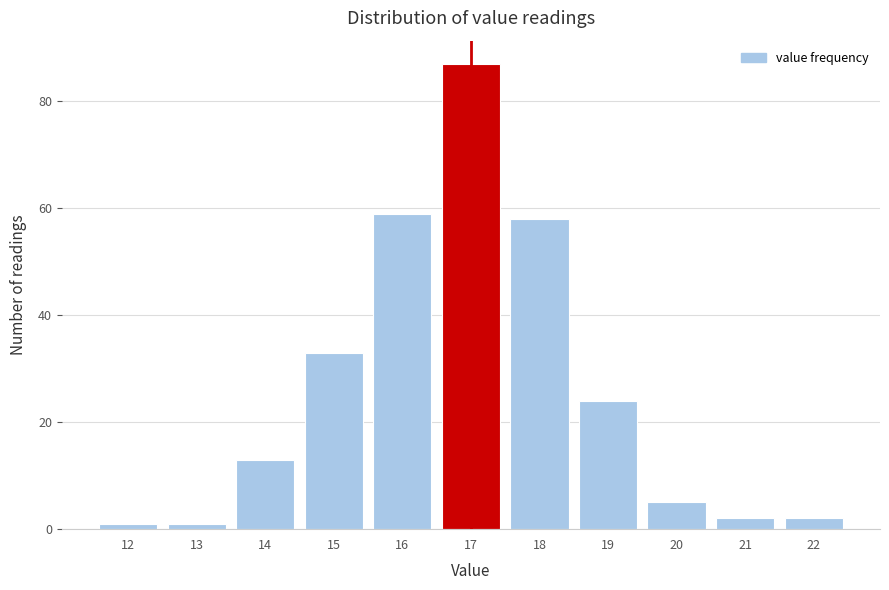

Reading left to right, list every bar in this chart as the range it spans on the x-axis followed by its height. The values are not printed on the chart, so give them approximately, as read against the axis.

11.5 to 12.5: under 2
12.5 to 13.5: under 2
13.5 to 14.5: 14
14.5 to 15.5: 34
15.5 to 16.5: 60
16.5 to 17.5: 88
17.5 to 18.5: 58
18.5 to 19.5: 24
19.5 to 20.5: 6
20.5 to 21.5: 2
21.5 to 22.5: 2